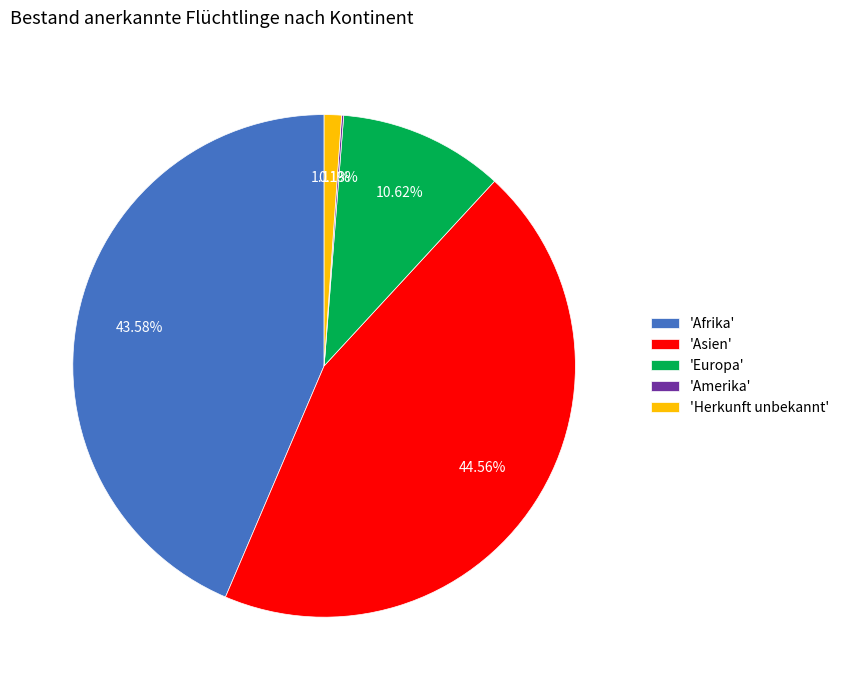

Is there any slice that represents more than half of the pie?

No